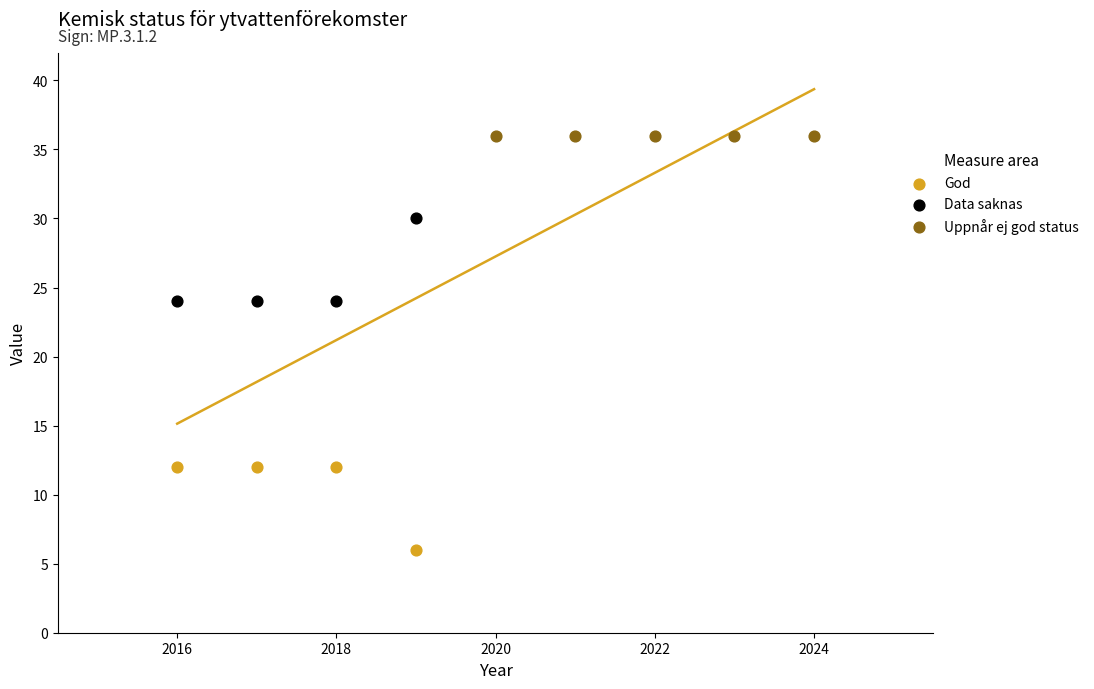

Which series contains the lowest Y value?

God